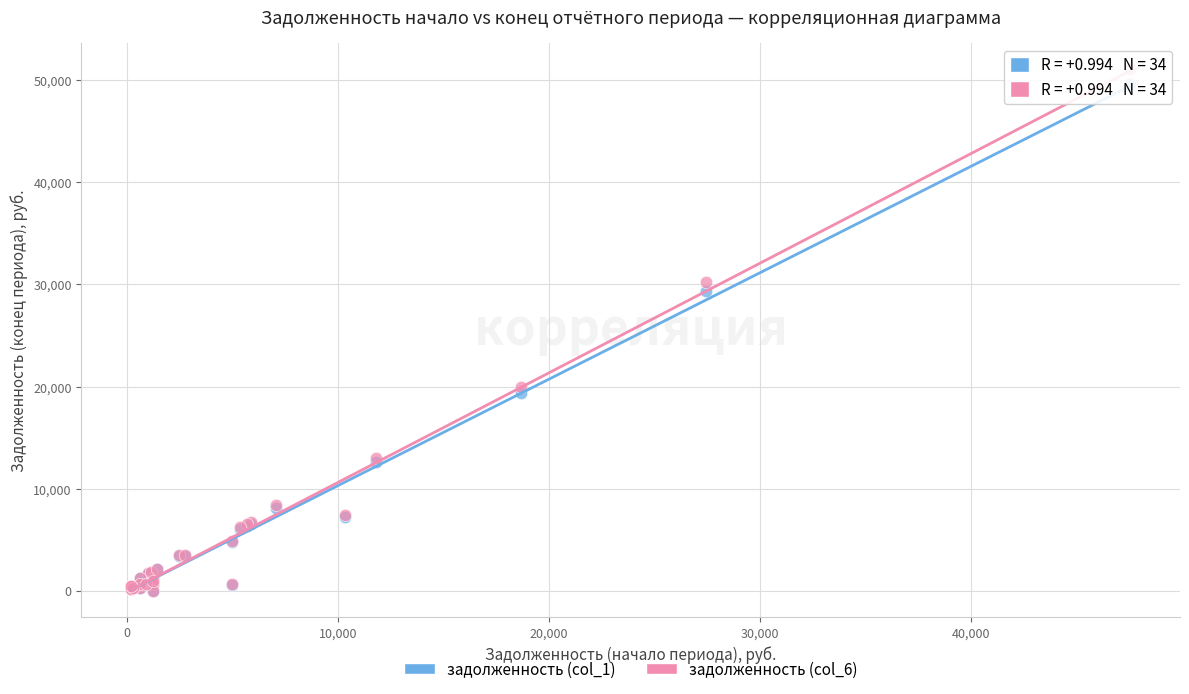

Across all series, what Y value is closest to 25546?

29319.5